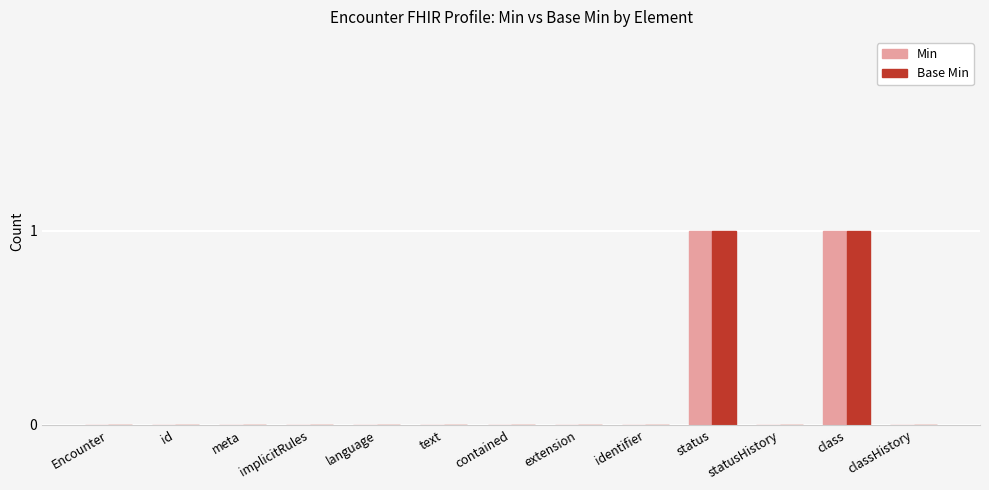

Reading right to left, transcribe all the data shown in this chart.

Min: 0	1	0	1	0	0	0	0	0	0	0	0	0
Base Min: 0	1	0	1	0	0	0	0	0	0	0	0	0